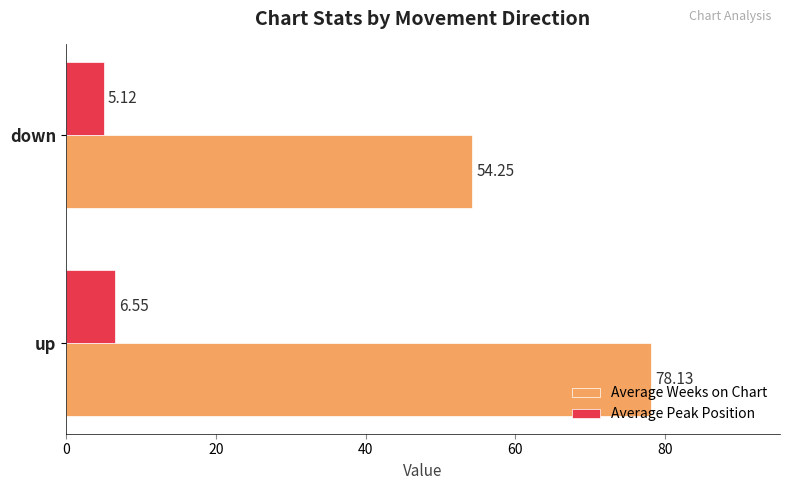

What is the sum of all Average Weeks on Chart values?

132.4